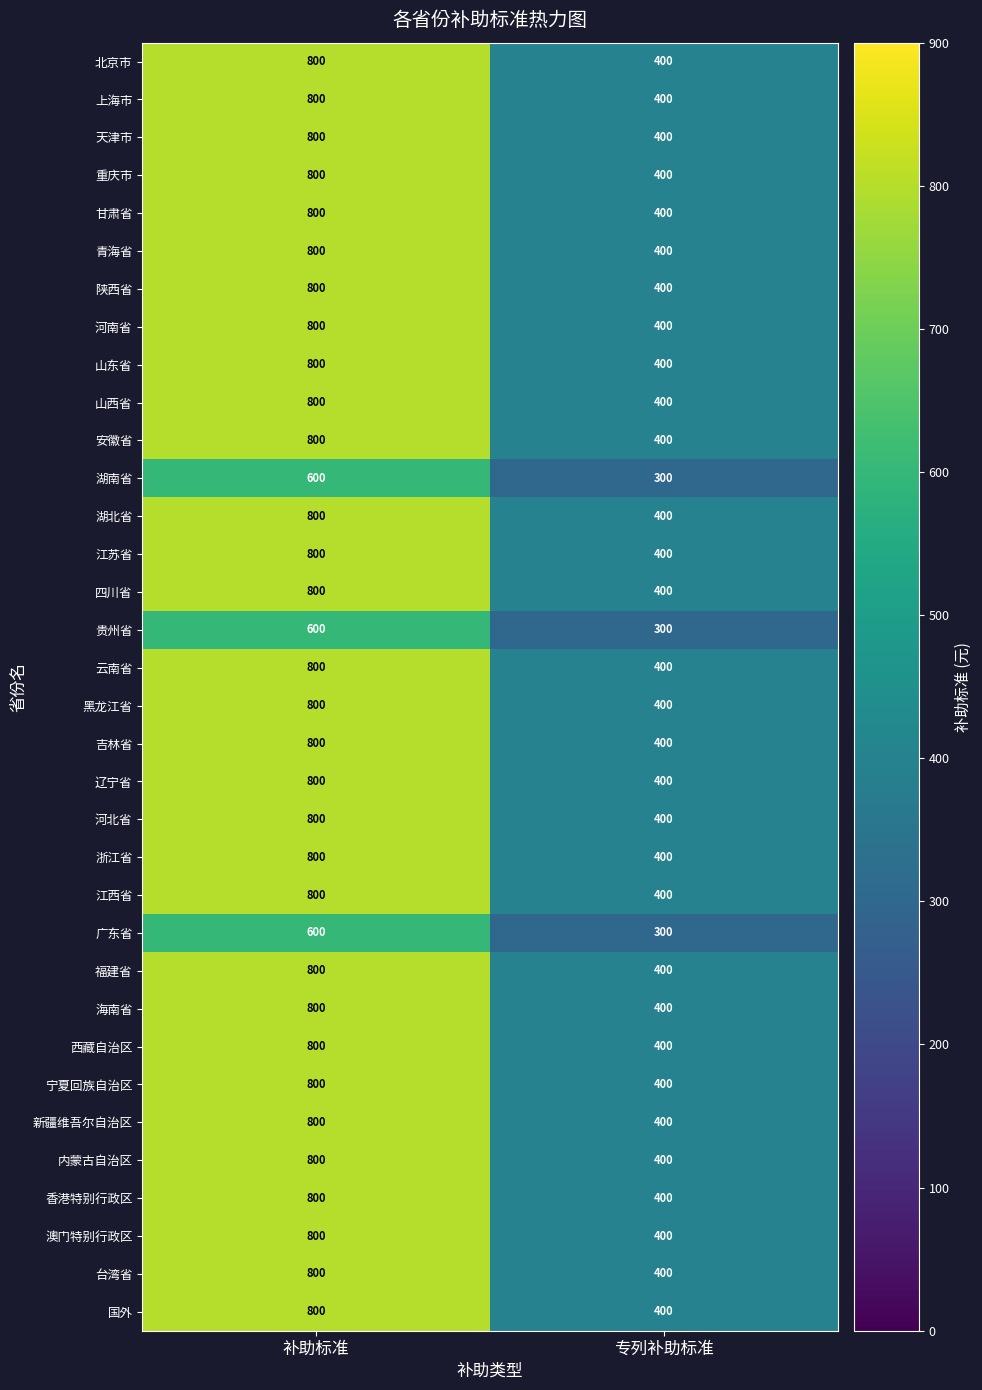

What is the difference between the 贵州省 values at 补助标准 and 专列补助标准?

300